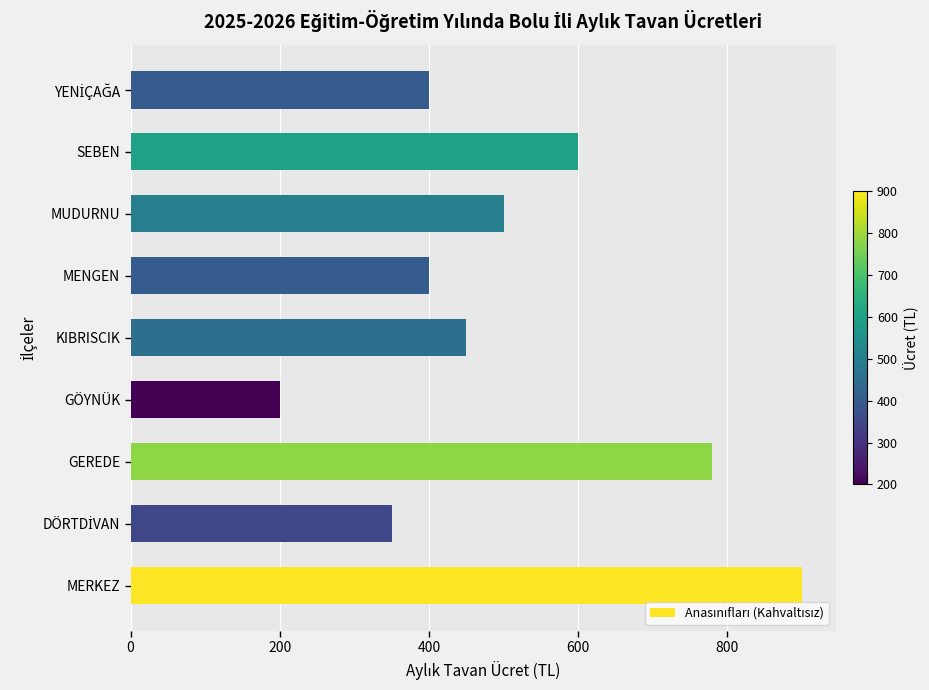

What is the change in value from GEREDE to GÖYNÜK?

-580